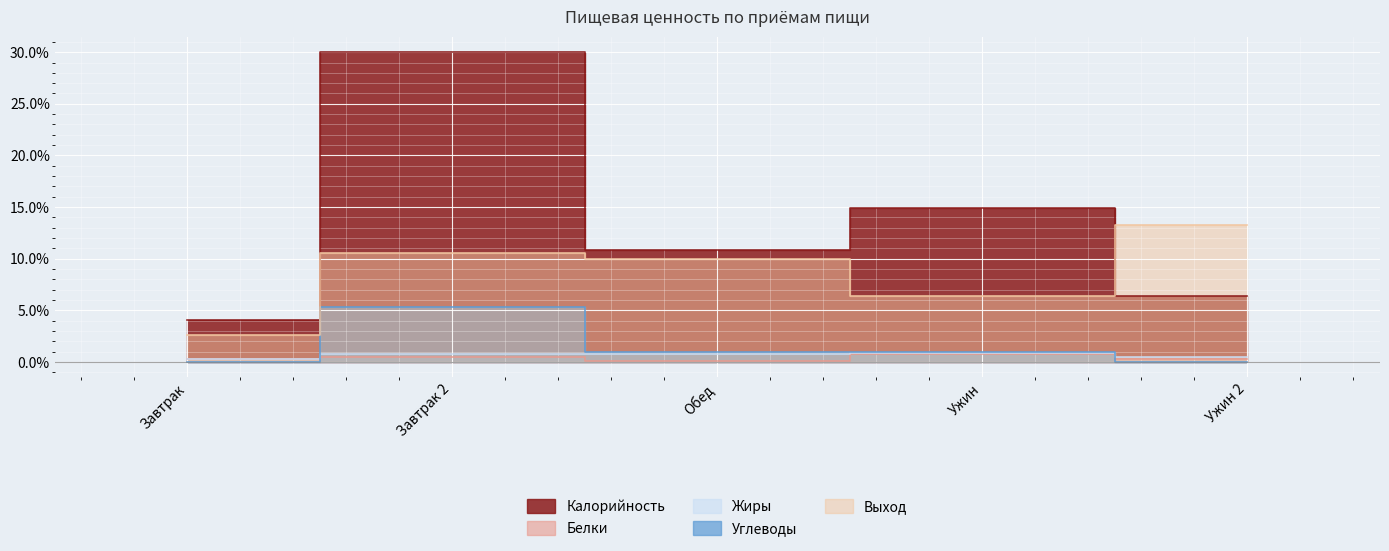

What is the total value across all series at Ужин 2?

20.5